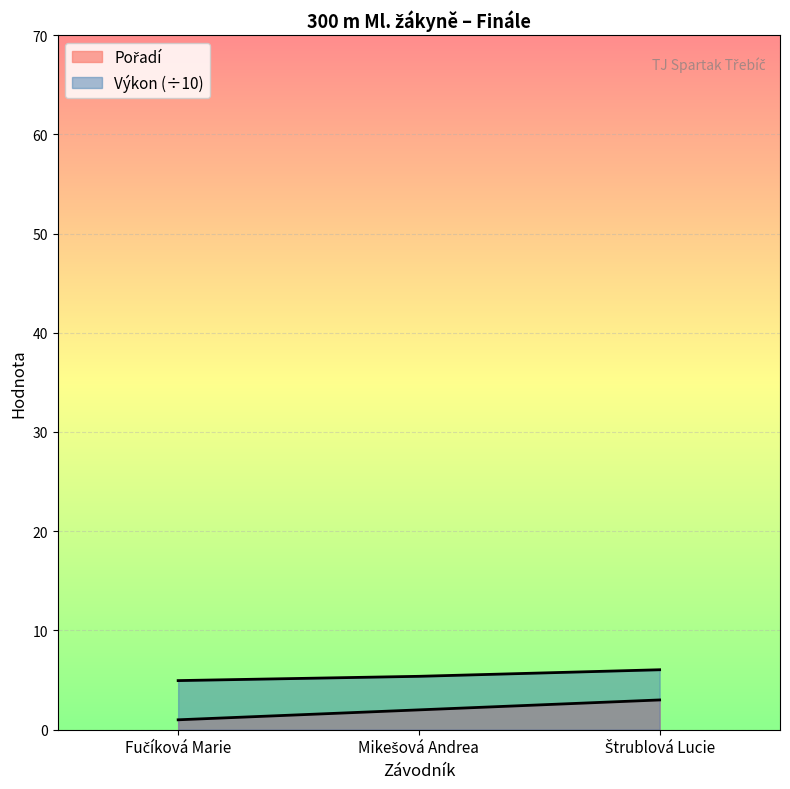

True or false: Pořadí has a value of 1.0 at Fučíková Marie.

True